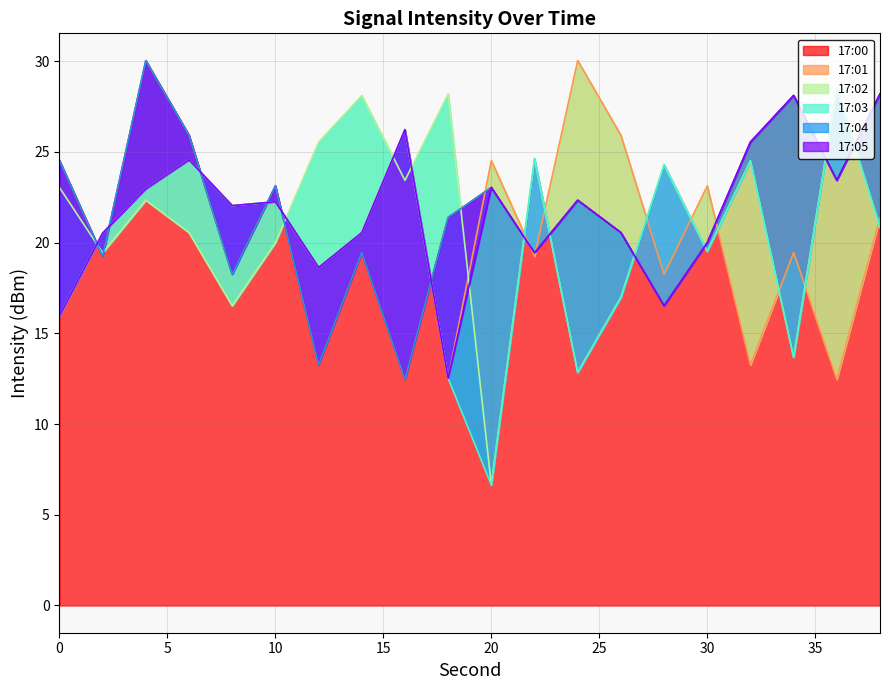

Reading left to right, transcribe all the data shown in this chart.

17:00: 0=24.5	2=19.2	4=30.0	6=25.9	8=18.3	10=23.1	12=13.3	14=19.5	16=12.5	18=21.4	20=23.0	22=19.4	24=22.3	26=20.6	28=16.5	30=20.0	32=25.5	34=28.1	36=23.4	38=28.2
17:01: 0=16.0	2=20.5	4=23.0	6=24.6	8=22.0	10=22.3	12=18.6	14=20.6	16=26.2	18=12.5	20=24.5	22=19.2	24=30.0	26=25.9	28=18.3	30=23.1	32=13.3	34=19.5	36=12.5	38=21.4
17:02: 0=23.0	2=19.4	4=22.3	6=20.6	8=16.5	10=20.0	12=25.5	14=28.1	16=23.4	18=28.2	20=6.6	22=24.6	24=12.8	26=17.0	28=24.3	30=19.5	32=24.5	34=13.7	36=28.5	38=20.8
17:03: 0=16.0	2=20.5	4=23.0	6=24.6	8=22.0	10=22.3	12=18.6	14=20.6	16=26.2	18=12.5	20=6.6	22=24.6	24=12.8	26=17.0	28=24.3	30=19.5	32=24.5	34=13.7	36=28.5	38=20.8
17:04: 0=24.5	2=19.2	4=30.0	6=25.9	8=18.3	10=23.1	12=13.3	14=19.5	16=12.5	18=21.4	20=23.0	22=19.4	24=22.3	26=20.6	28=16.5	30=20.0	32=25.5	34=28.1	36=23.4	38=28.2
17:05: 0=16.0	2=20.5	4=23.0	6=24.6	8=22.0	10=22.3	12=18.6	14=20.6	16=26.2	18=12.5	20=23.0	22=19.4	24=22.3	26=20.6	28=16.5	30=20.0	32=25.5	34=28.1	36=23.4	38=28.2